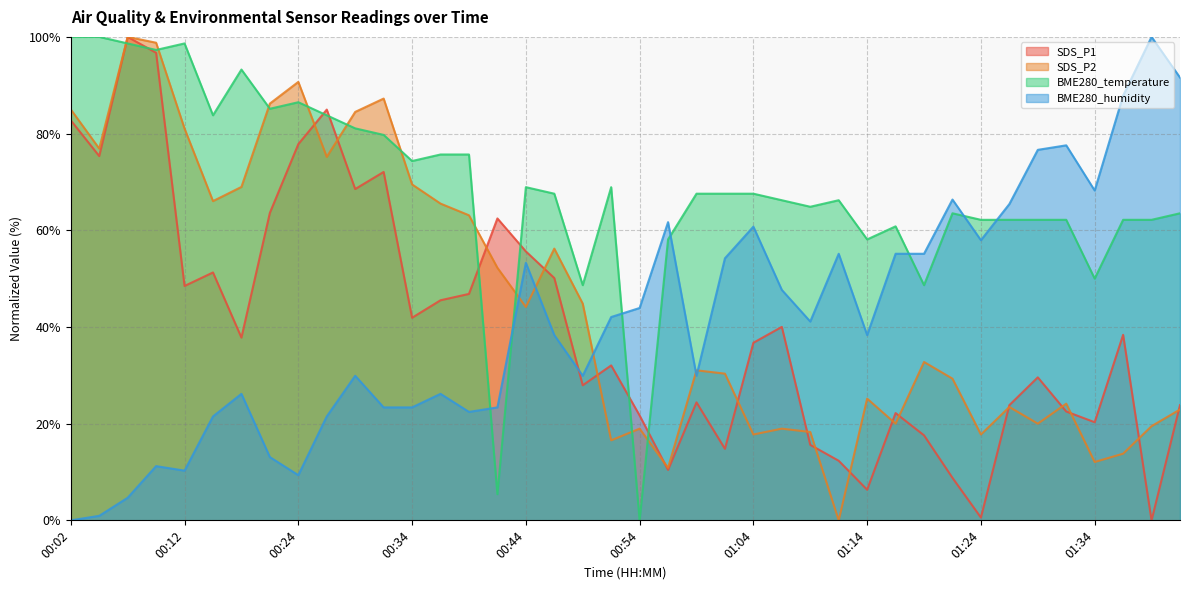

Which series has the largest range (max minus min)?

SDS_P1